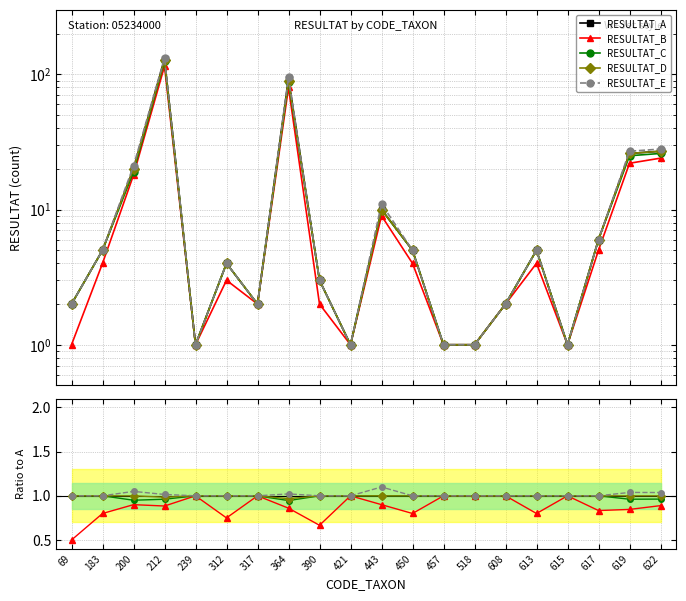

List the series in order of their peak value, lowest first.

RESULTAT_B, RESULTAT_C, RESULTAT_D, RESULTAT_E, RESULTAT_A